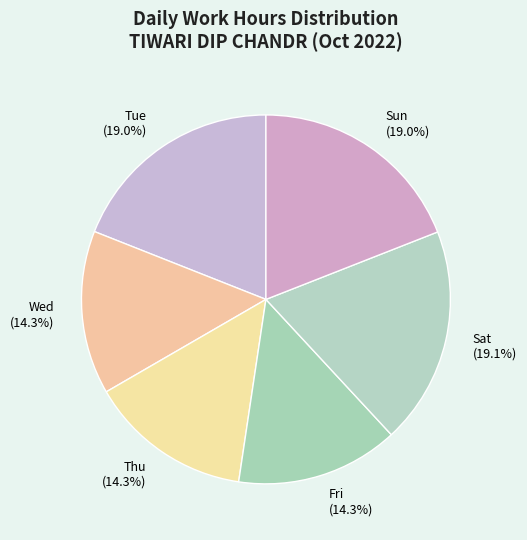

What is the total percentage of Thu and Wed?

28.6%